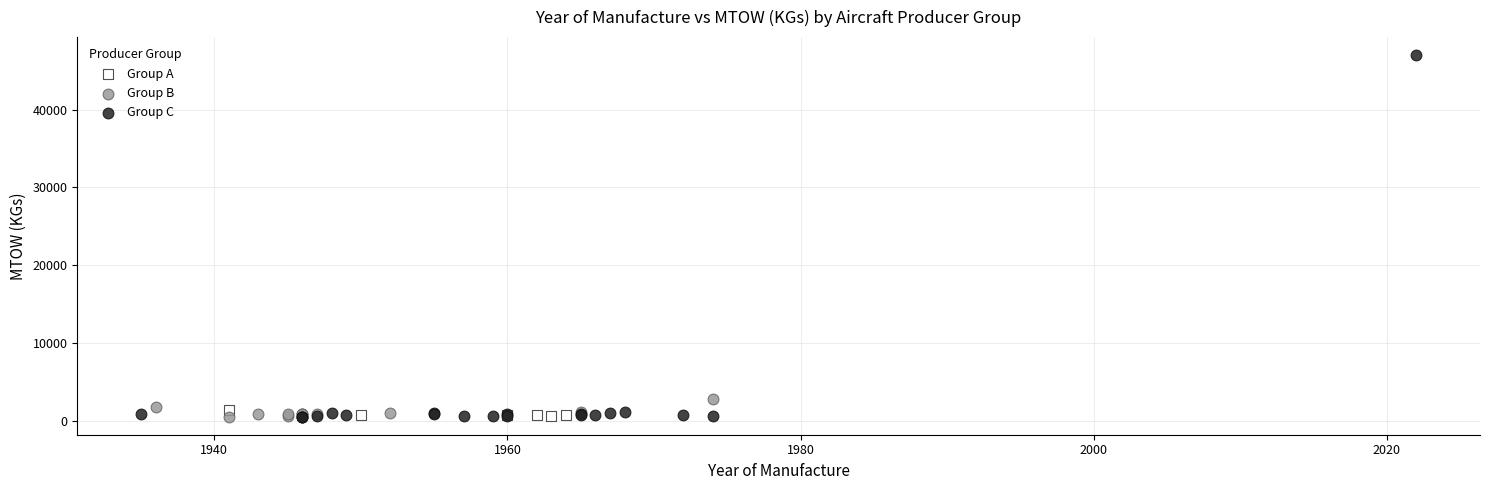

Which series has the widest spread of Y values?

Group C